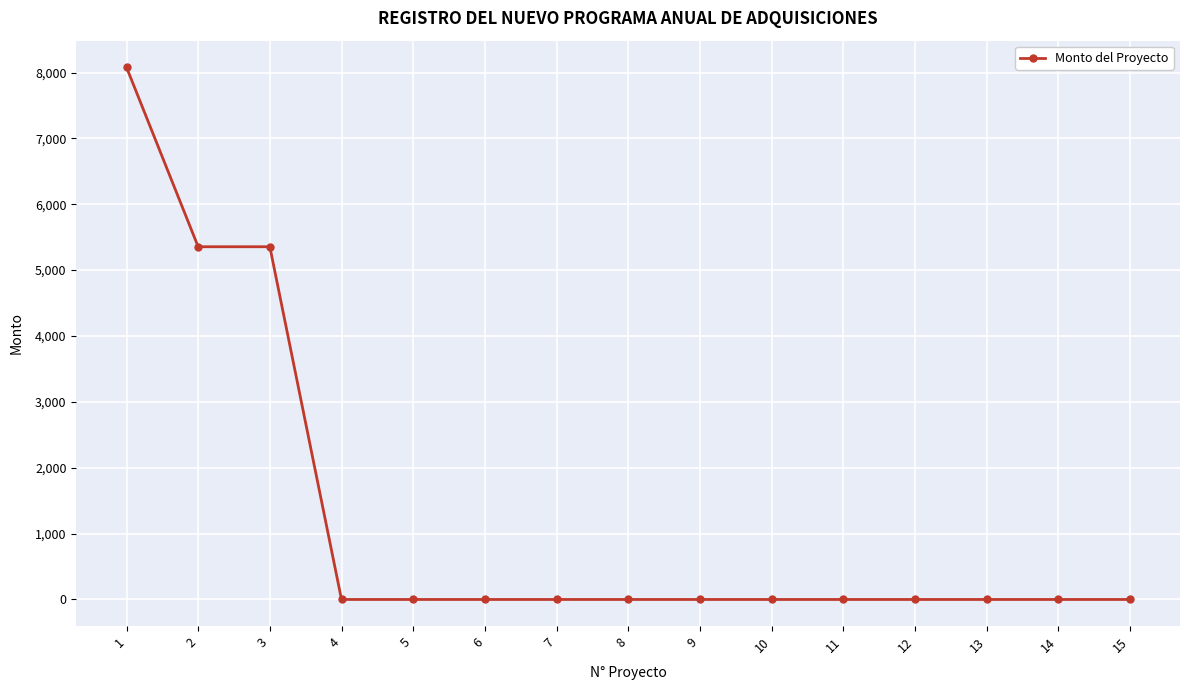

What is the greatest value displayed?

8079.8